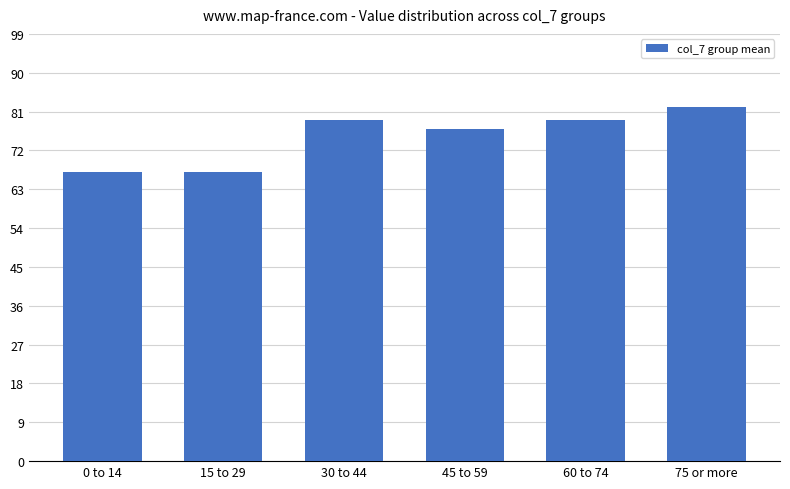

What is the difference between the second highest and minimum values?

12